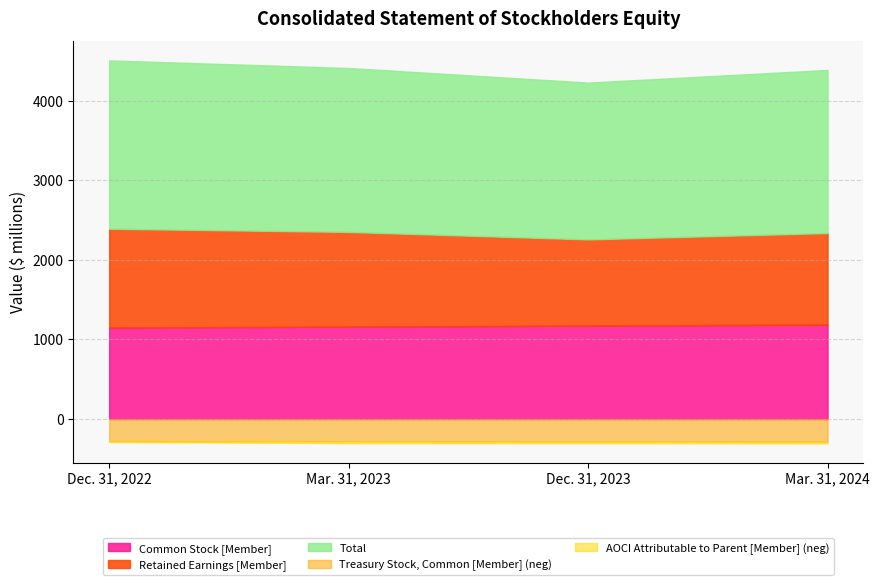

How many Common Stock [Member] values are between 1161 and 1187?

3